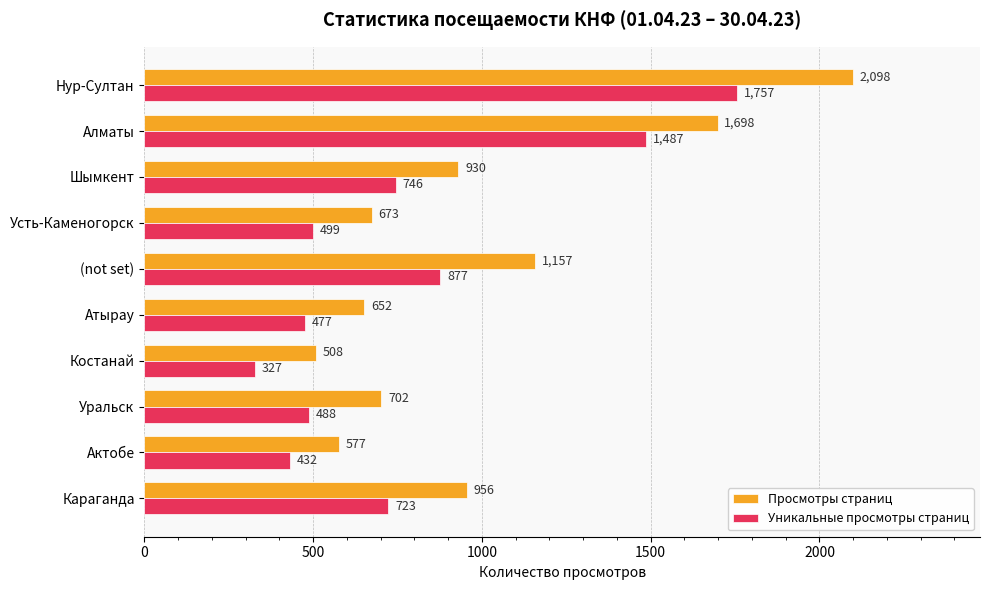

What is the difference between the maximum and second lowest values in the Уникальные просмотры страниц series?

1325